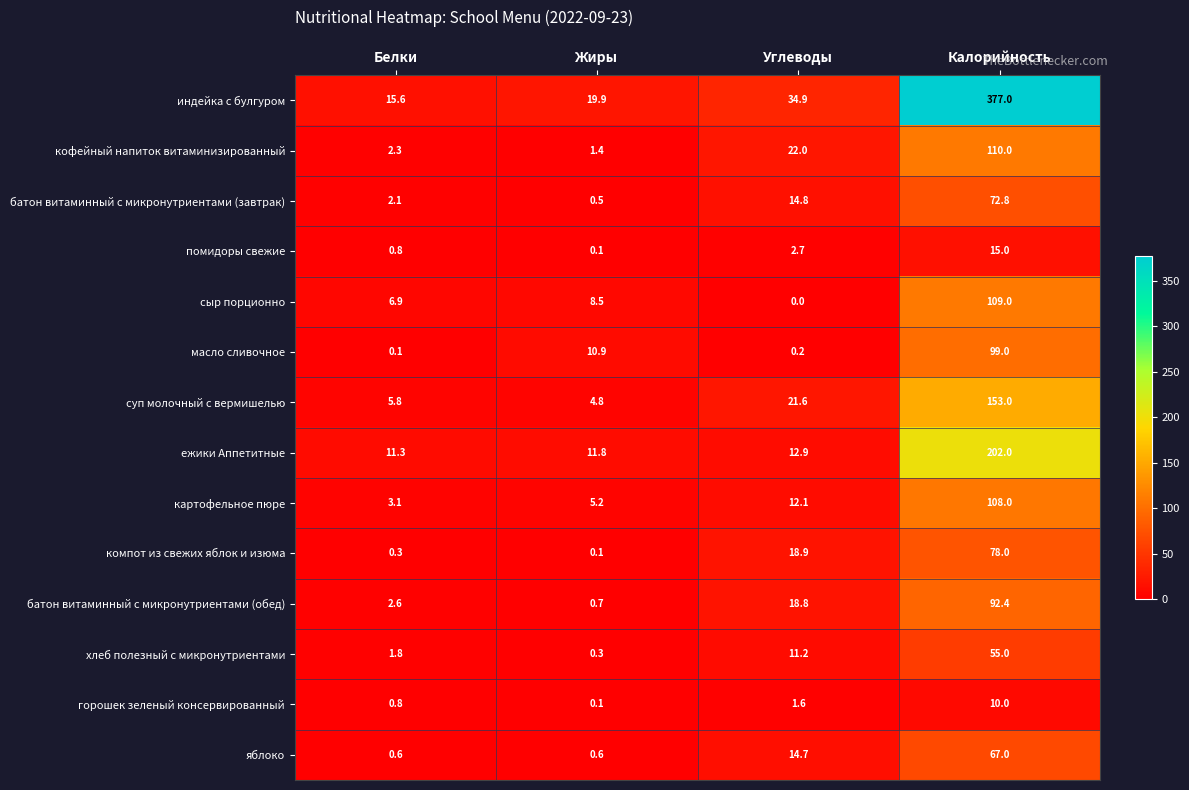

What is the total value across all series at Калорийность?

1548.2